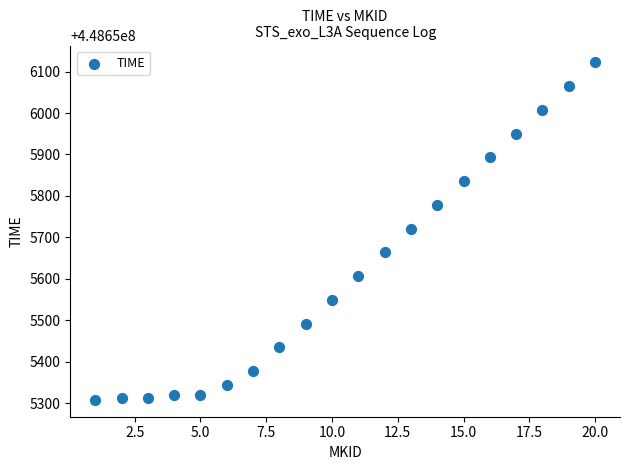

What is the range of Y values (max minus min)?

813.6